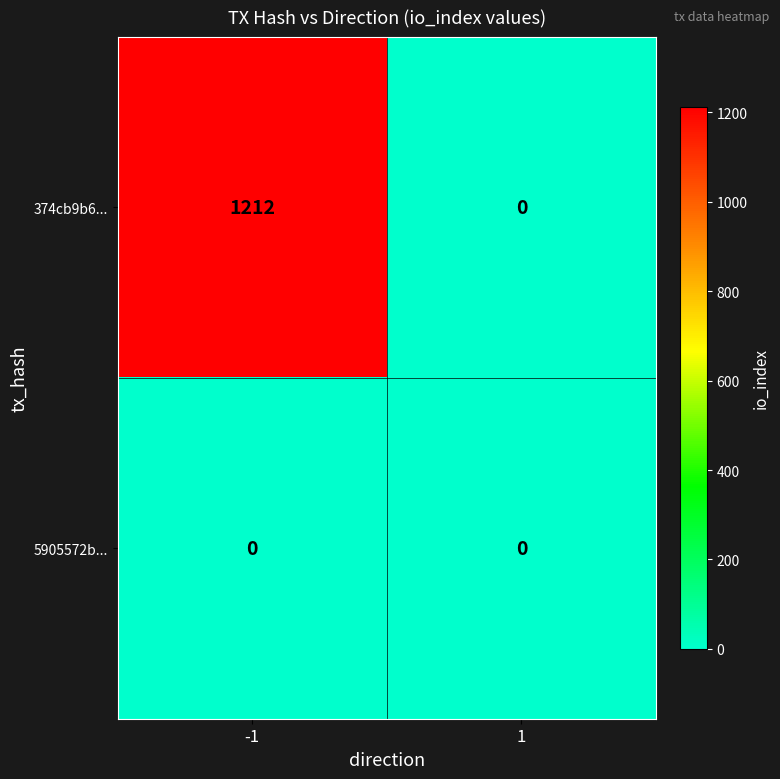

Which series changed the most between -1 and 1?

374cb9b6...